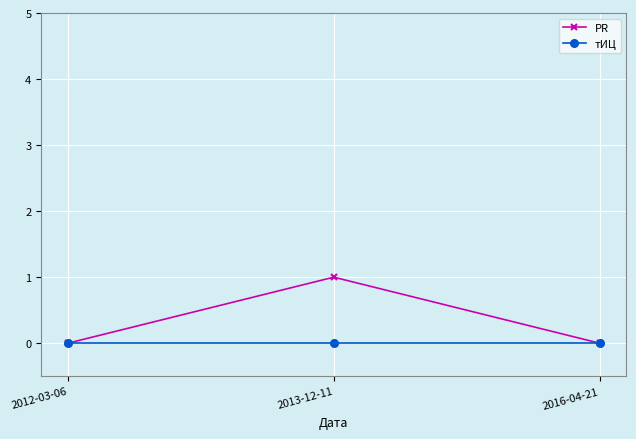

What is the difference between the maximum and minimum values in the PR series?

1